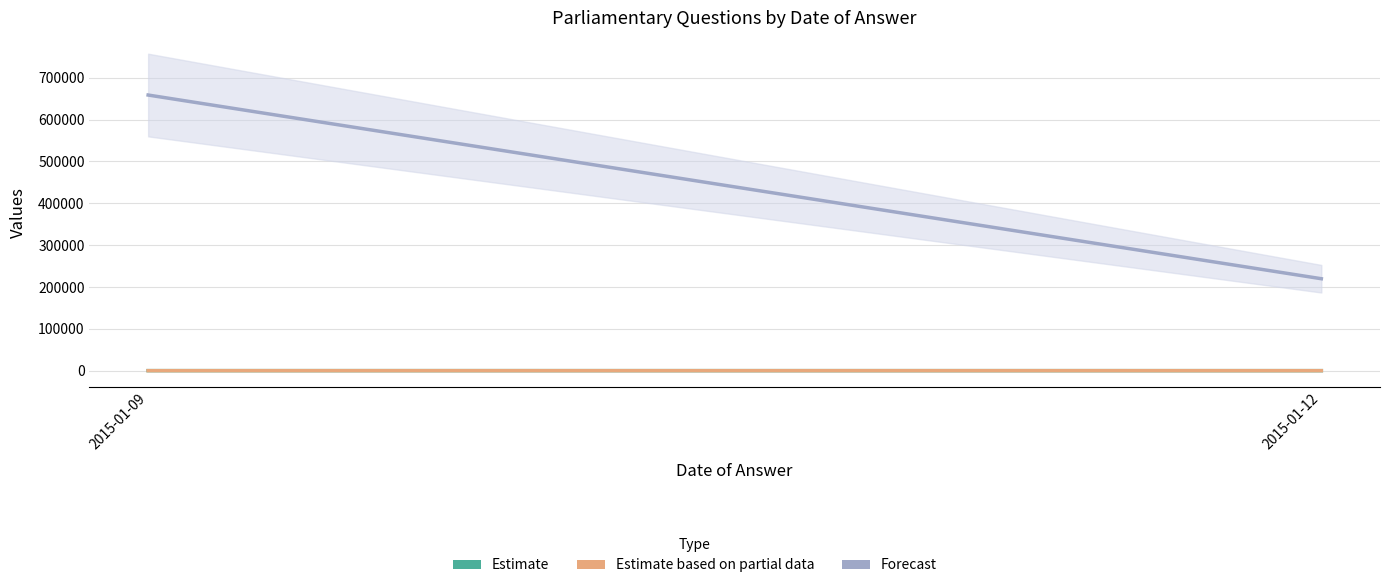

Is it true that Estimate equals 88 at 2015-01-09?

True